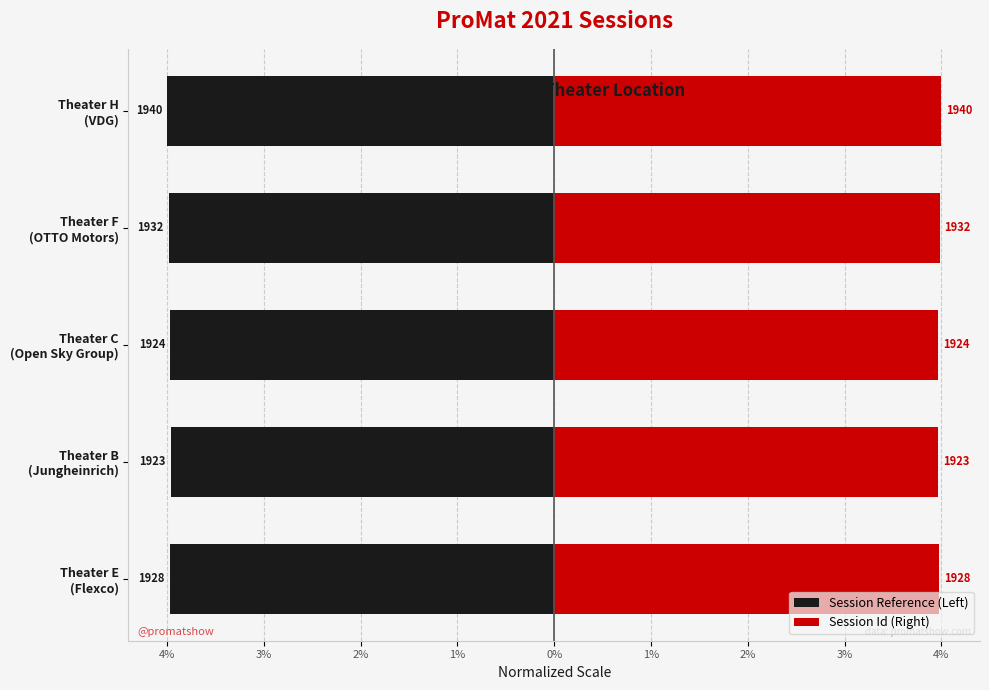

What are all the series names shown in the legend?

Session Reference (Left), Session Id (Right)